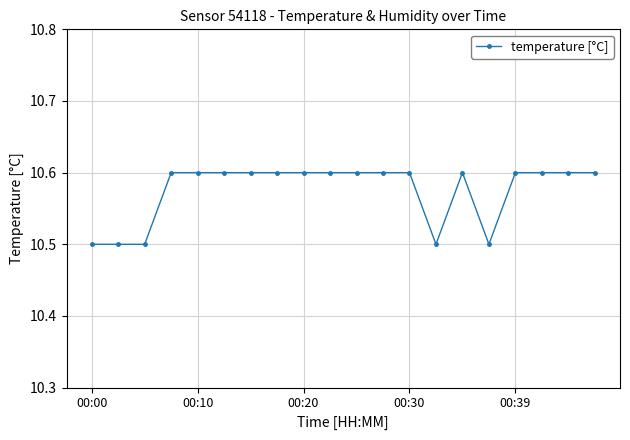

What is the average value?

10.6